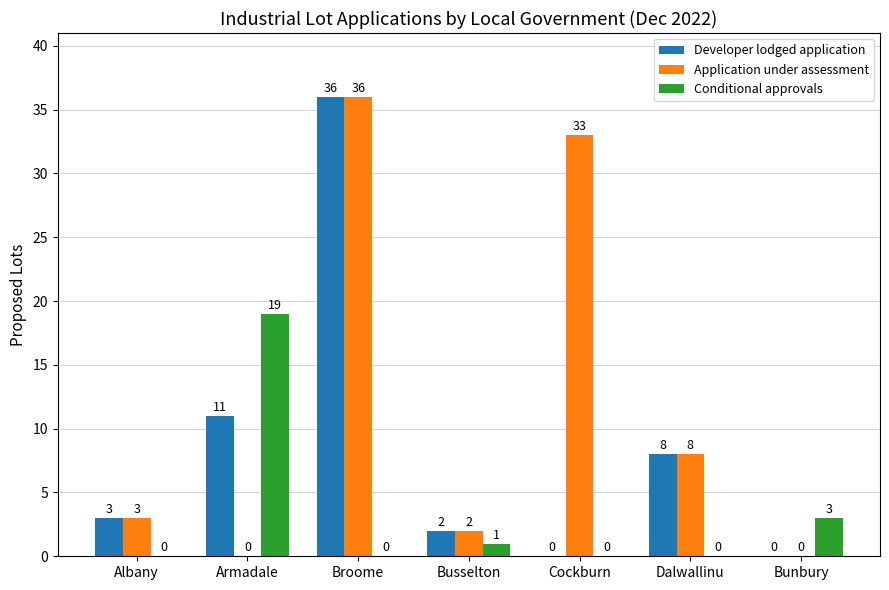

Are the bars grouped side by side (vs. stacked)?

Yes